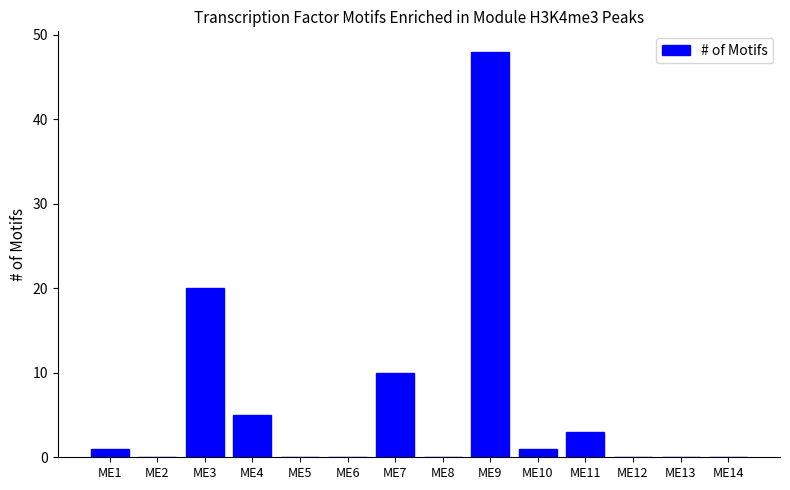

What is the maximum value shown in the chart?

48